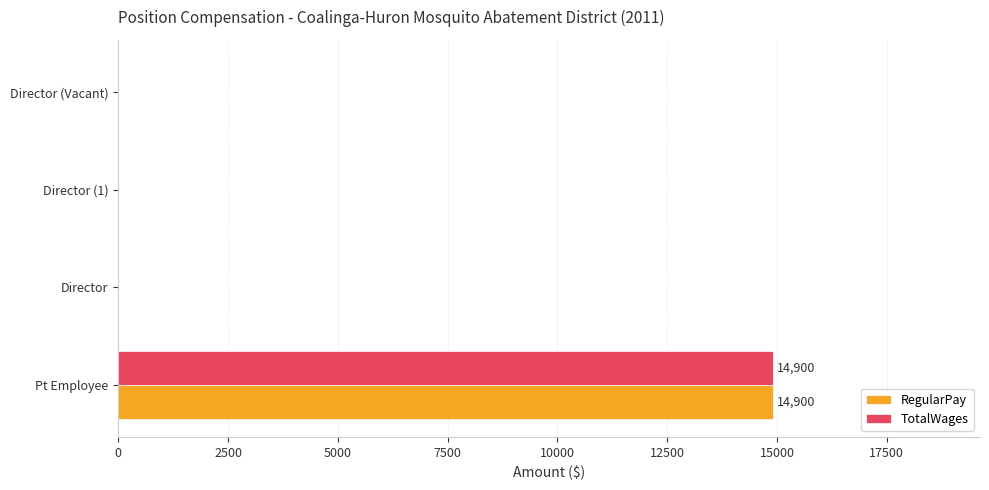

Is the value of TotalWages at Pt Employee greater than the value of RegularPay at Director (Vacant)?

Yes